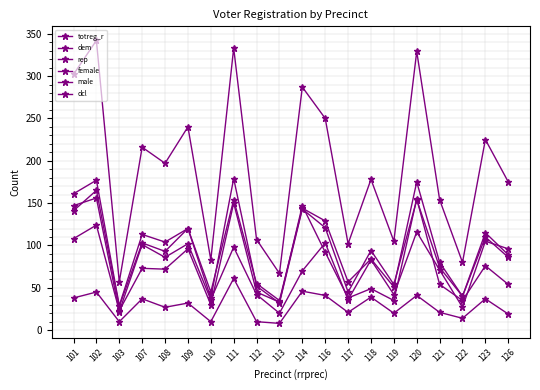

How many values in the rep series are below 86?

10